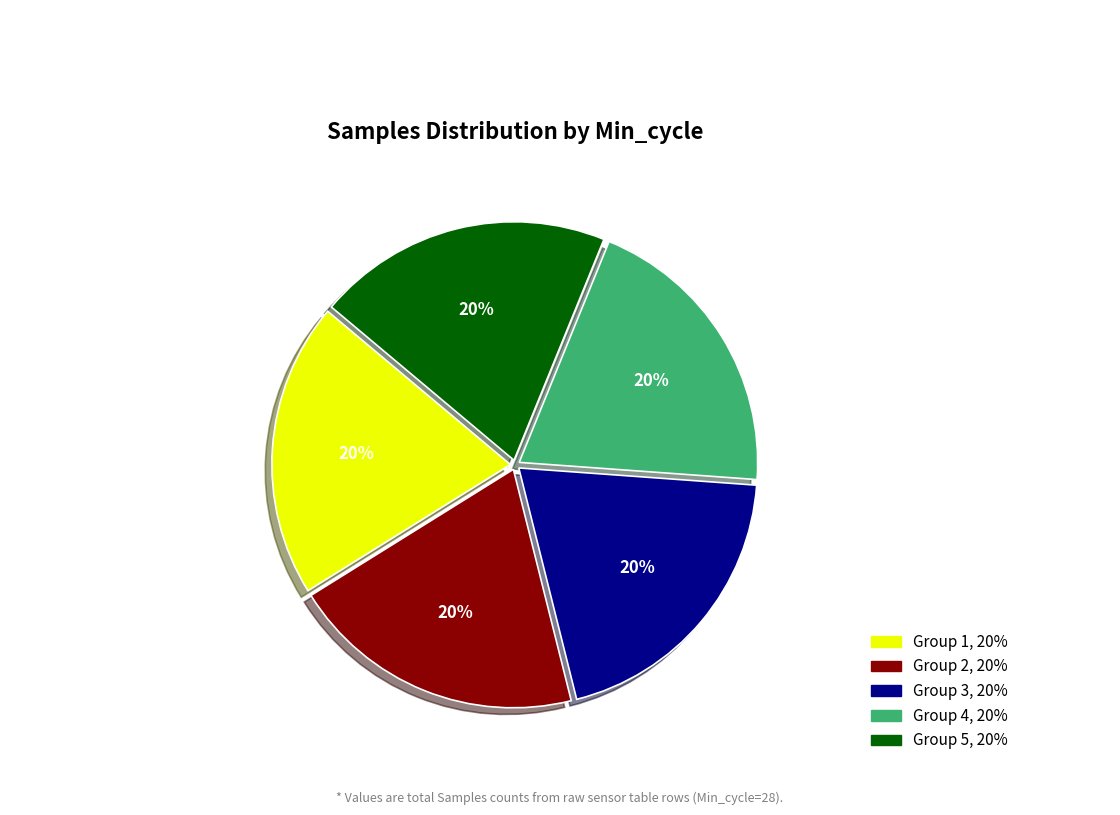

To the nearest percent, what is the average slice percentage?

20%